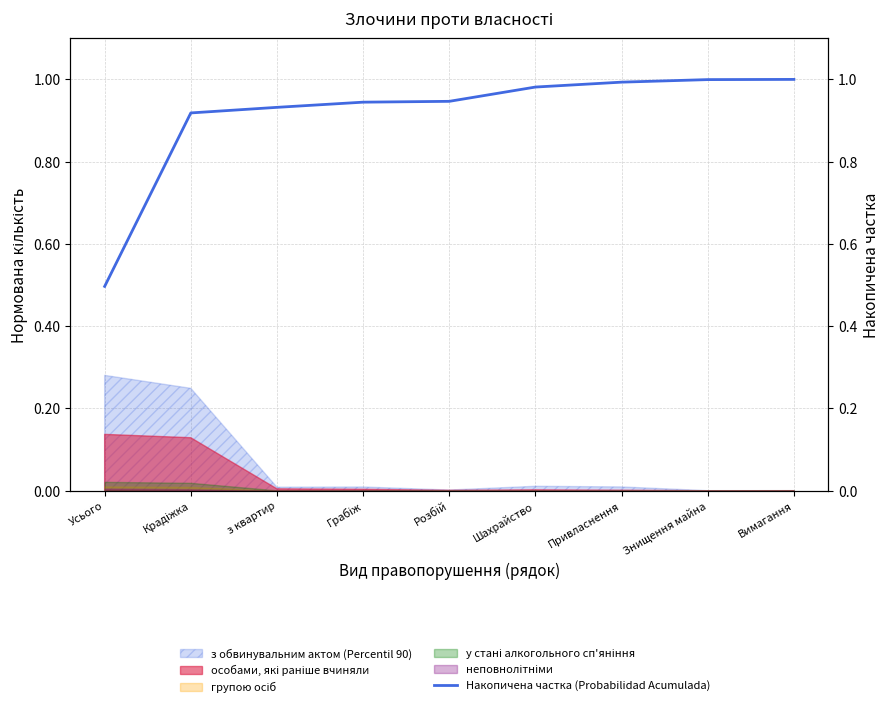

What is the label of the 6th point from the left?

Шахрайство